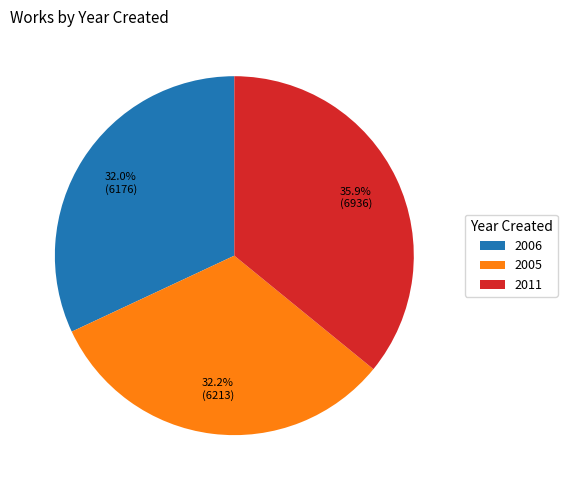

Which has a higher value, 2005 or 2011?

2011